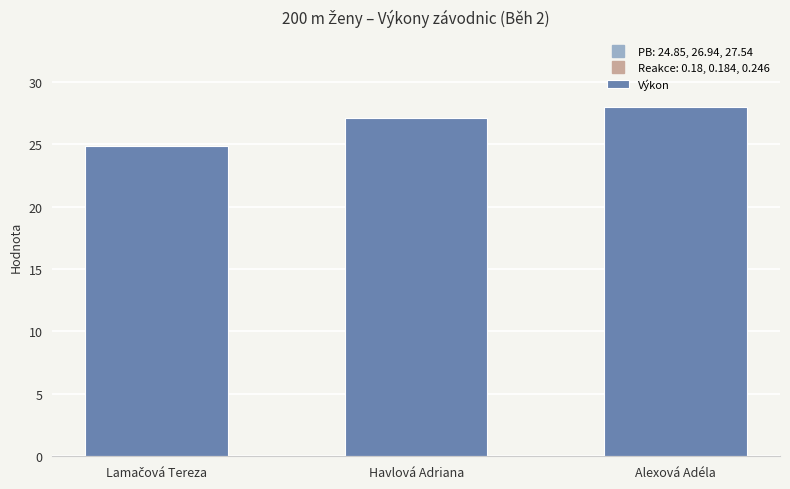

Reading left to right, transcribe all the data shown in this chart.

24.9	27.1	28.0